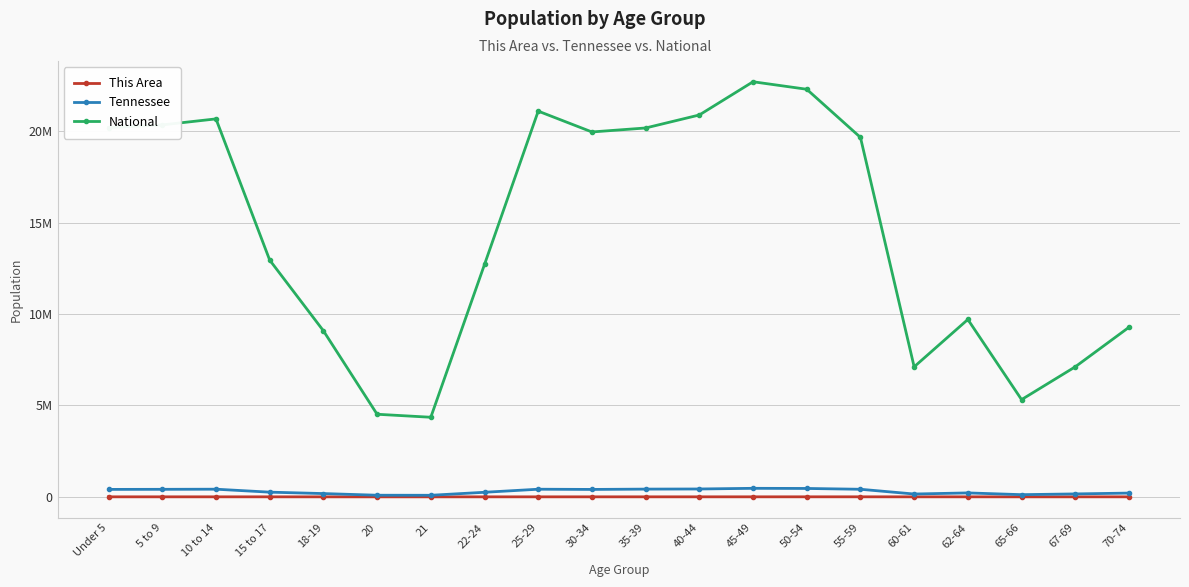

Is the value of National at 35-39 greater than the value of This Area at 30-34?

Yes